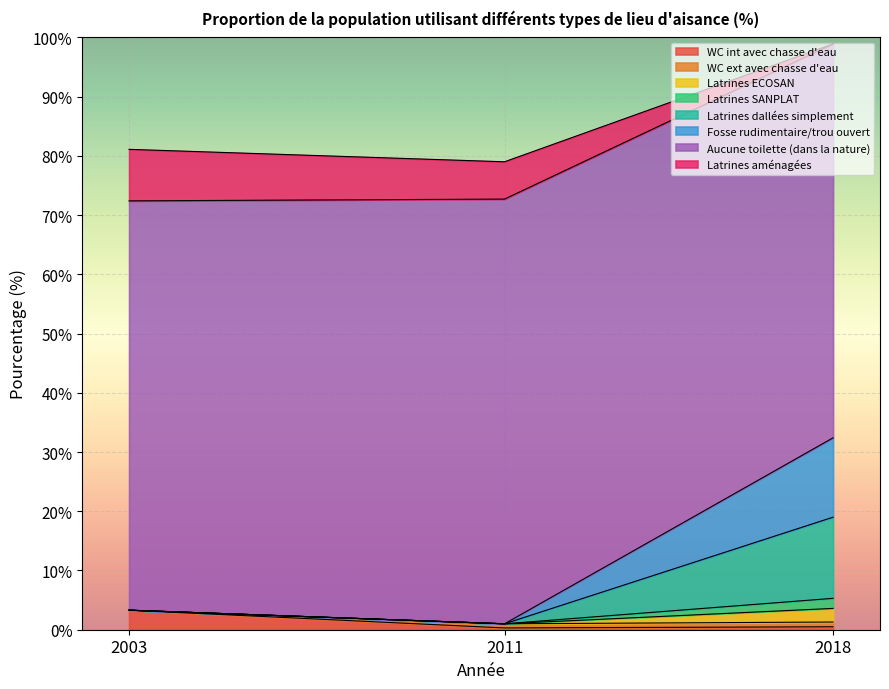

Which category has the highest value in the Latrines SANPLAT series?

2018